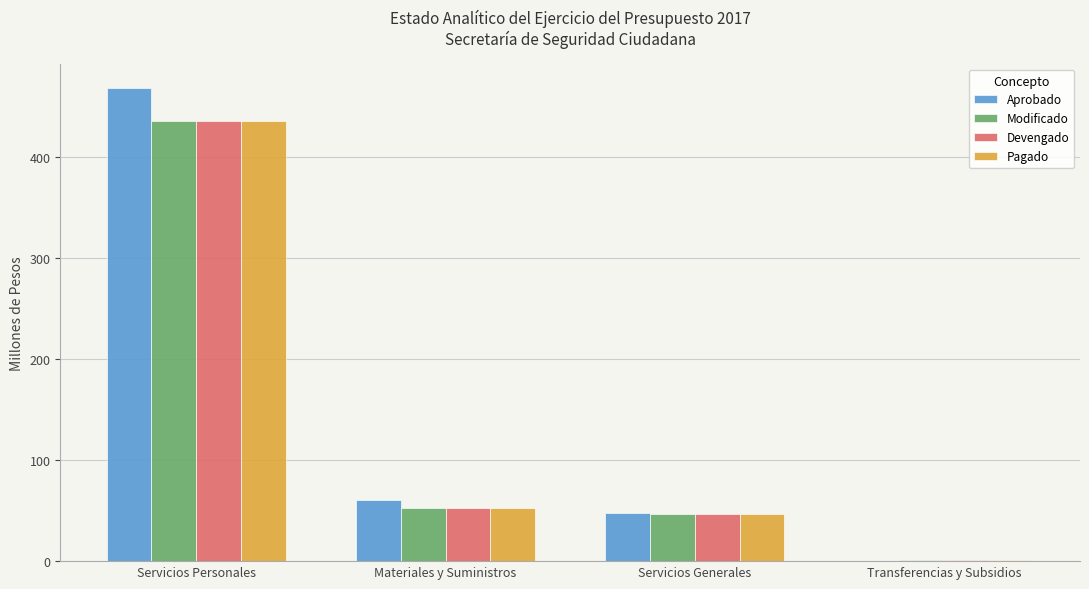

Between Servicios Generales and Transferencias y Subsidios, which series saw the biggest shift?

Aprobado